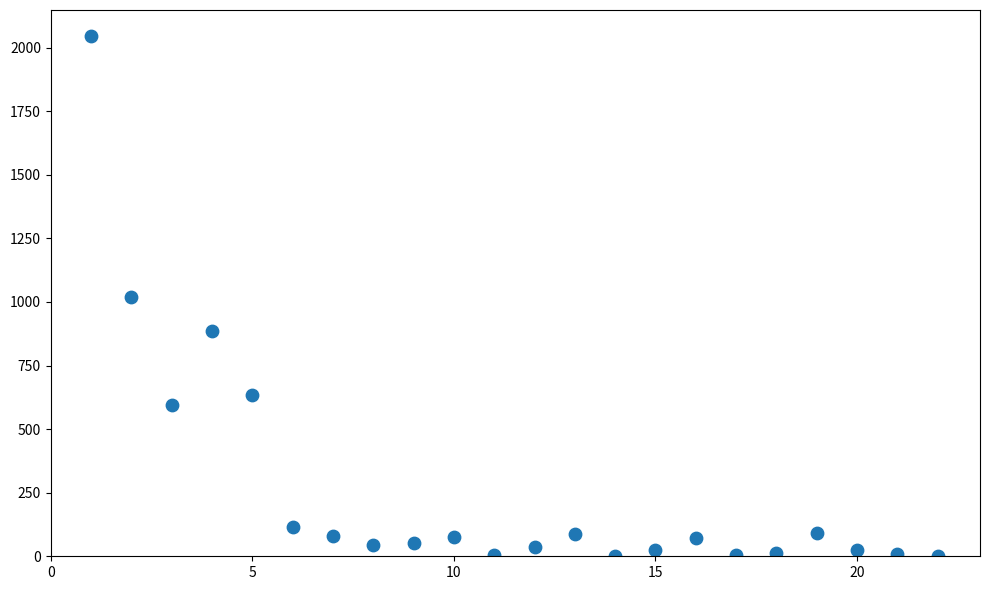

What is the range of X values (max minus min)?

21